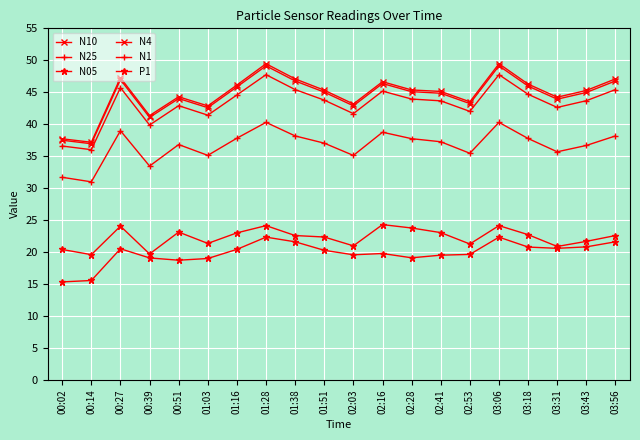

What is the approximate value of N25 at 01:28?

47.8